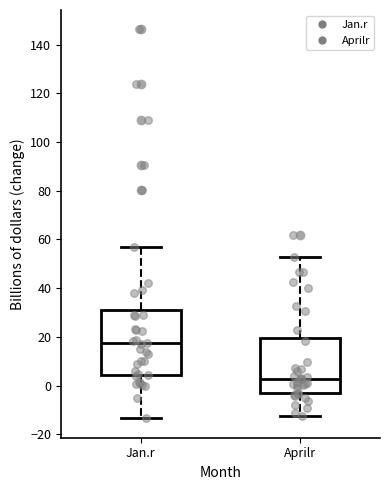

Which box's median line is the lowest?

Aprilr